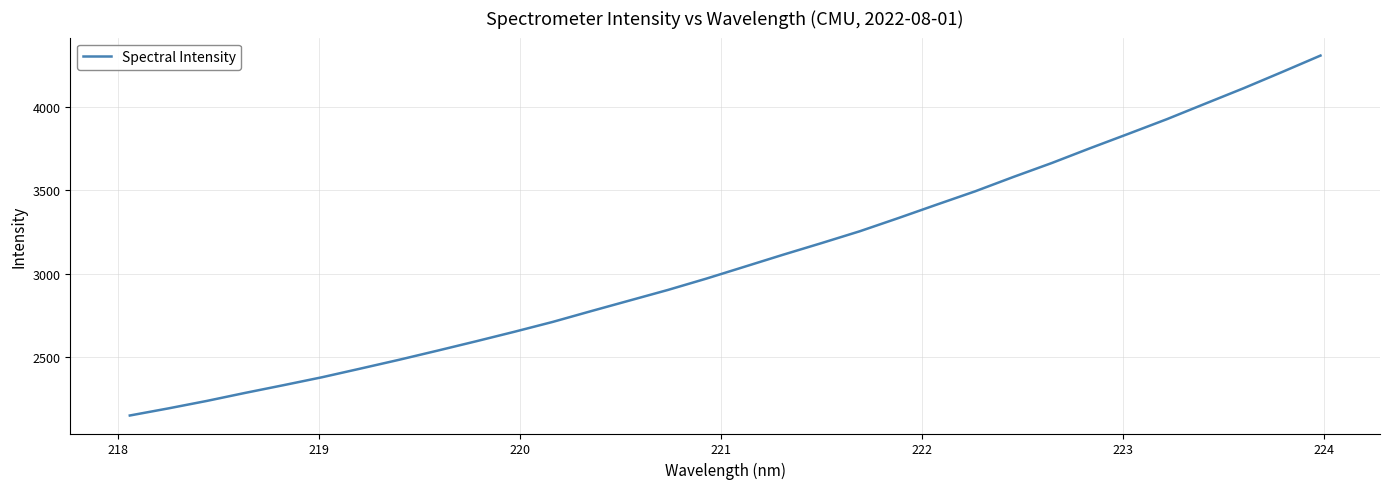

What is the average value?

3084.5